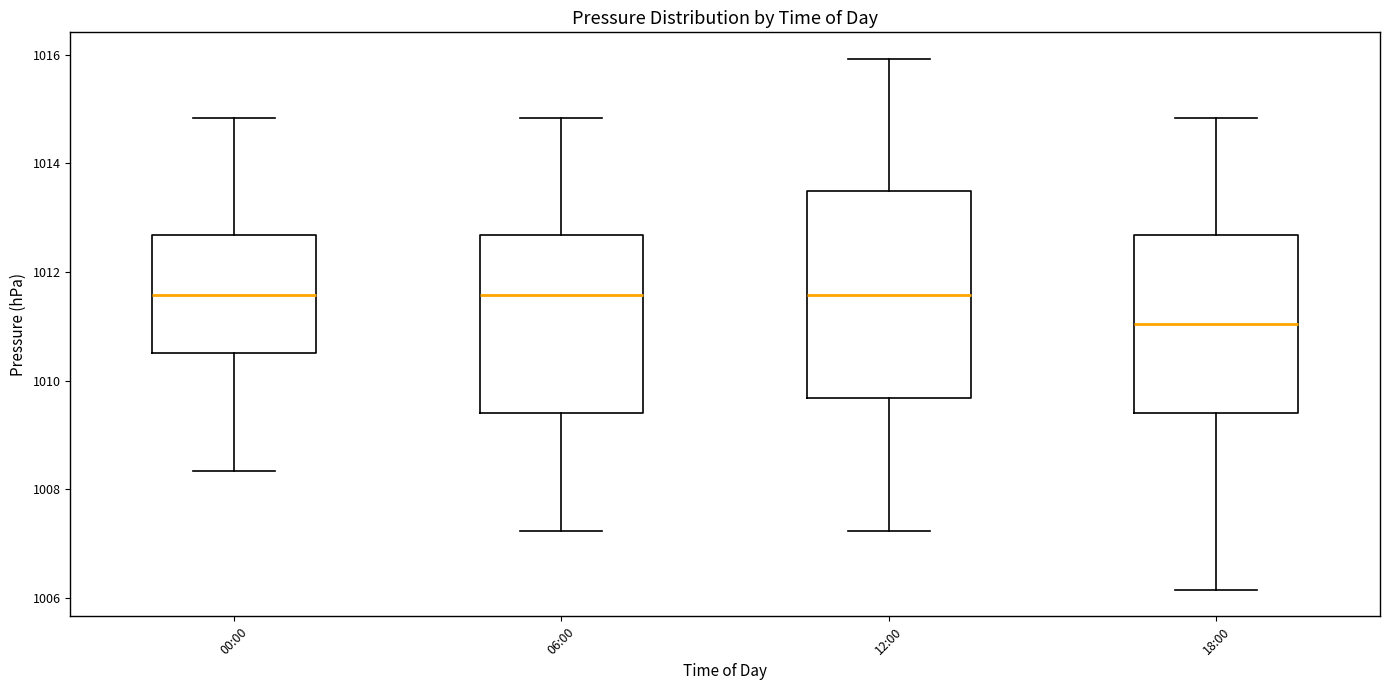

Comparing the boxes themselves (not the whiskers), which one is the tallest?

12:00